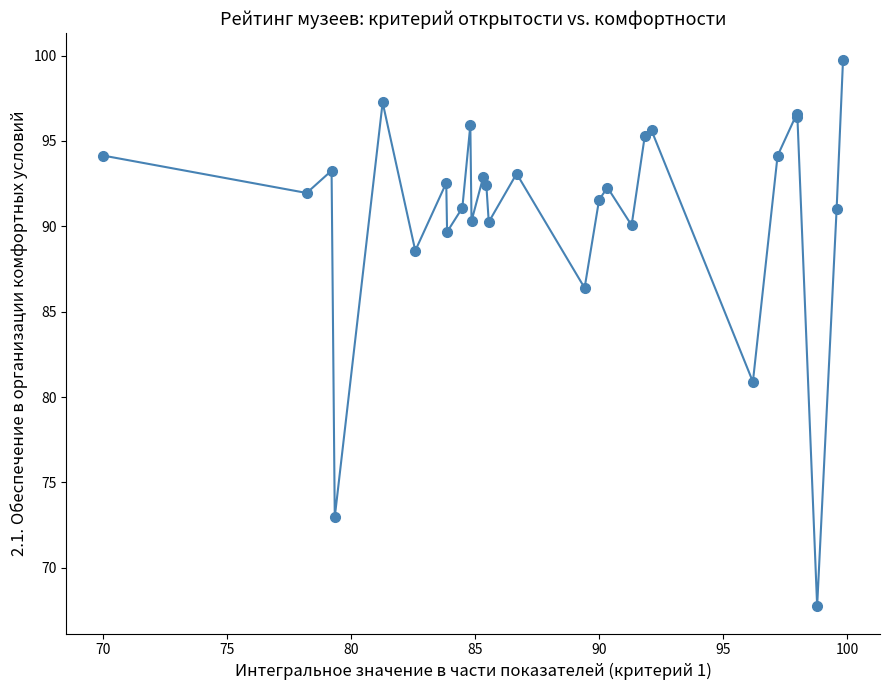

What is the greatest value displayed?

99.7